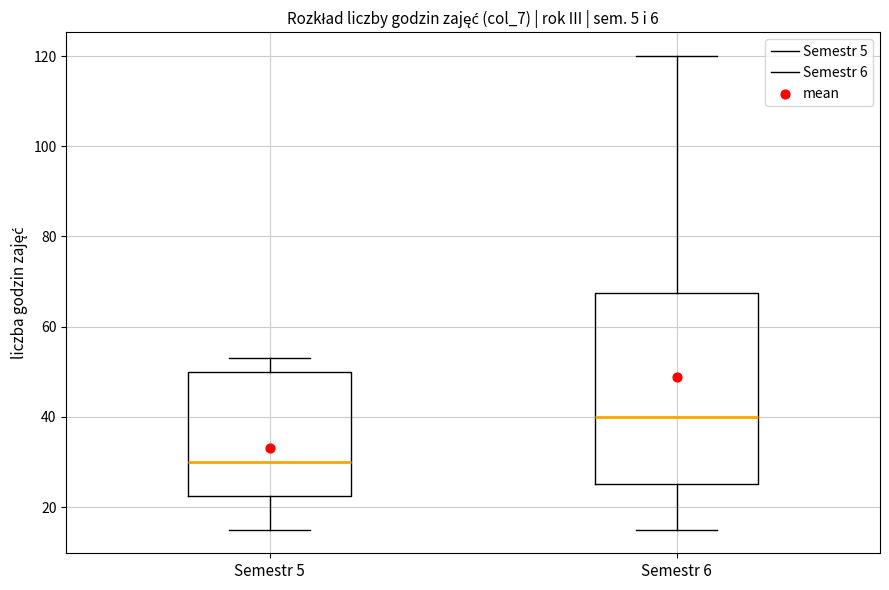

Reading left to right, read every box against the y-axis: the position of its median line, the range the box covers, and the ends of its whiskers. The values are not printed on the chart, so give them approximately, as read against the axis.

Semestr 5: median 30, box 22 to 50, whiskers 16 to 54
Semestr 6: median 40, box 26 to 68, whiskers 16 to 120